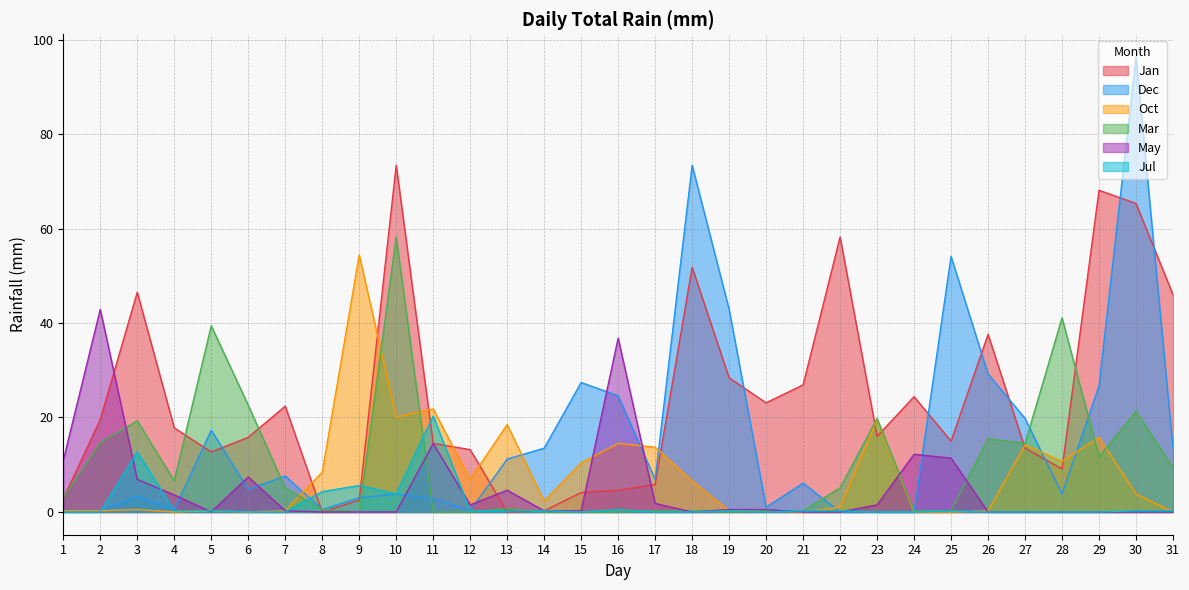

List the labels in order of Dec value, largest first.

30, 18, 25, 19, 26, 15, 29, 16, 27, 5, 14, 31, 13, 7, 17, 21, 6, 10, 28, 3, 9, 11, 20, 4, 8, 2, 12, 1, 22, 23, 24